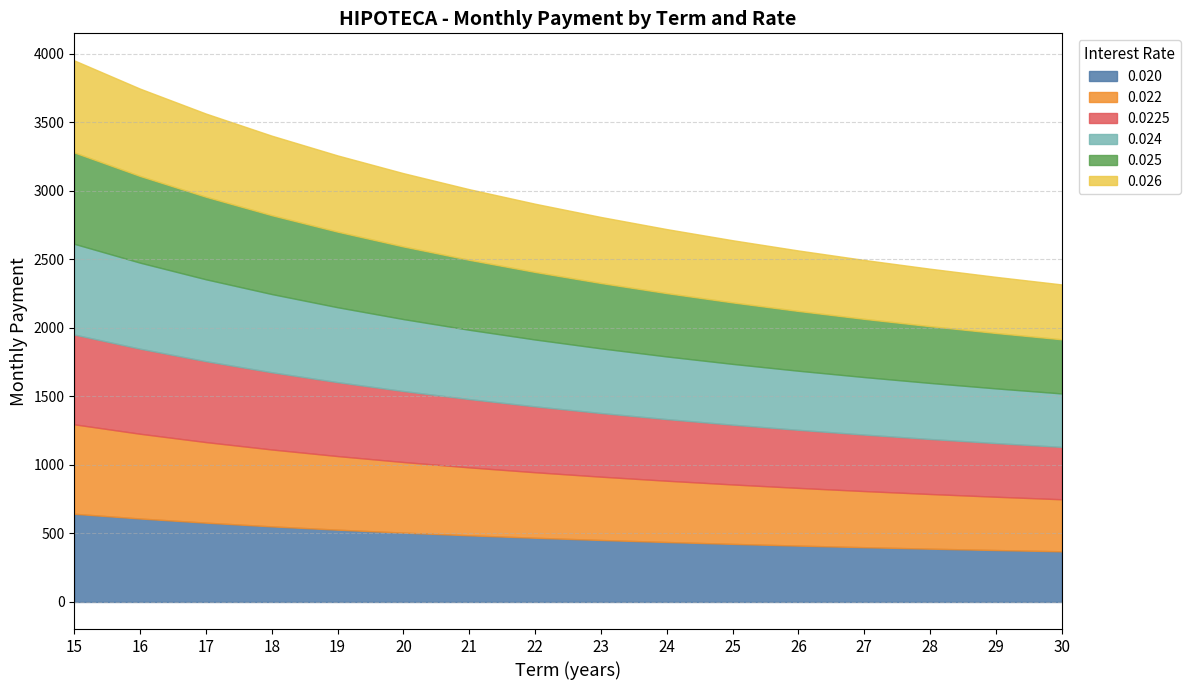

Which series changed the most between 22 and 23?

0.020